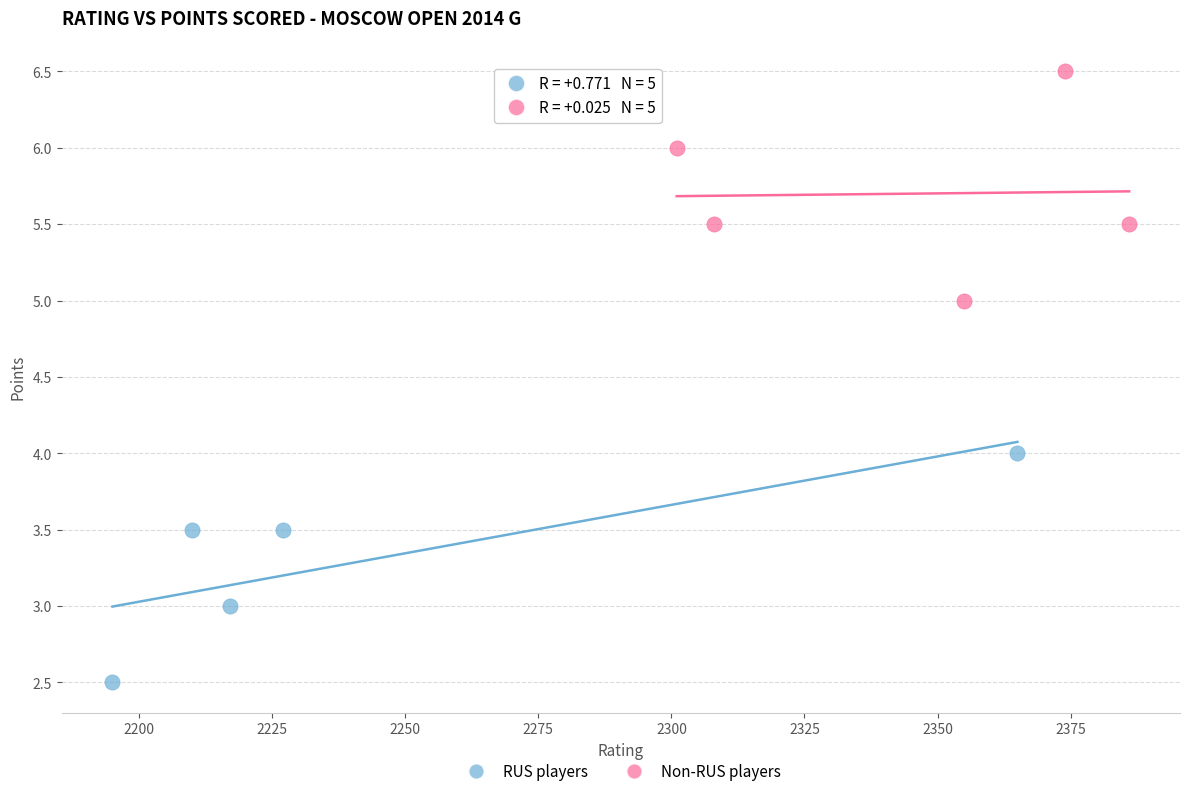

Which series contains the highest Y value?

Non-RUS players